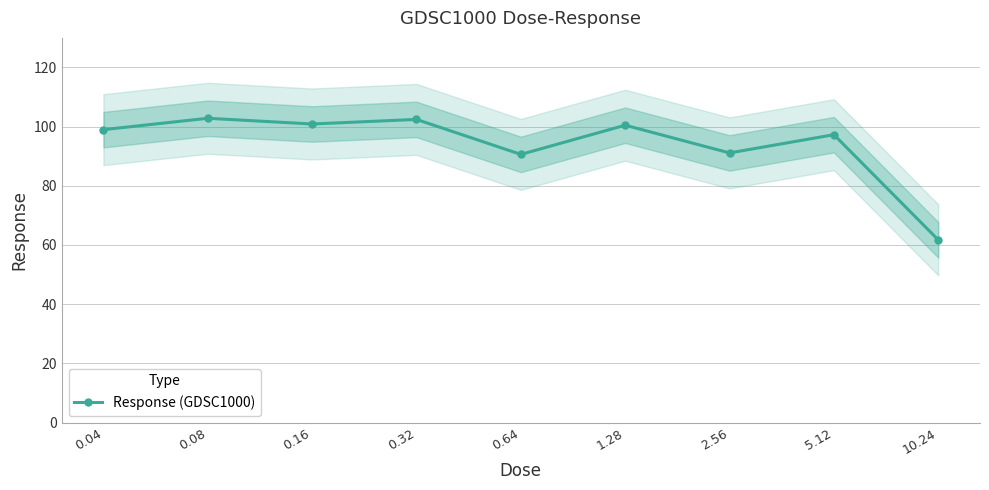

Which has a higher value, 0.64 or 5.12?

5.12